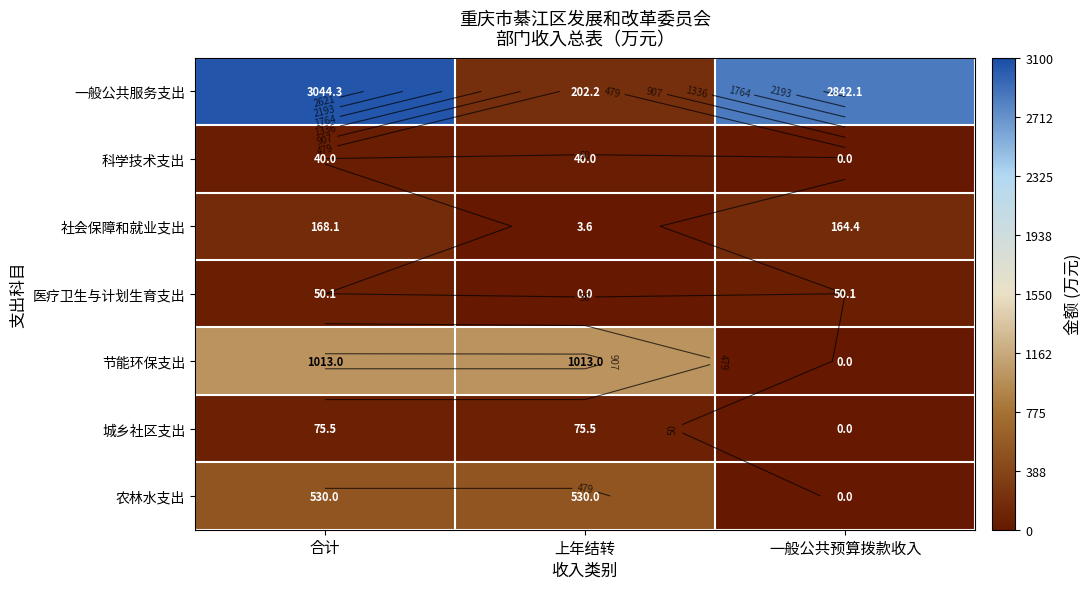

Between 合计 and 上年结转, which is larger?

合计